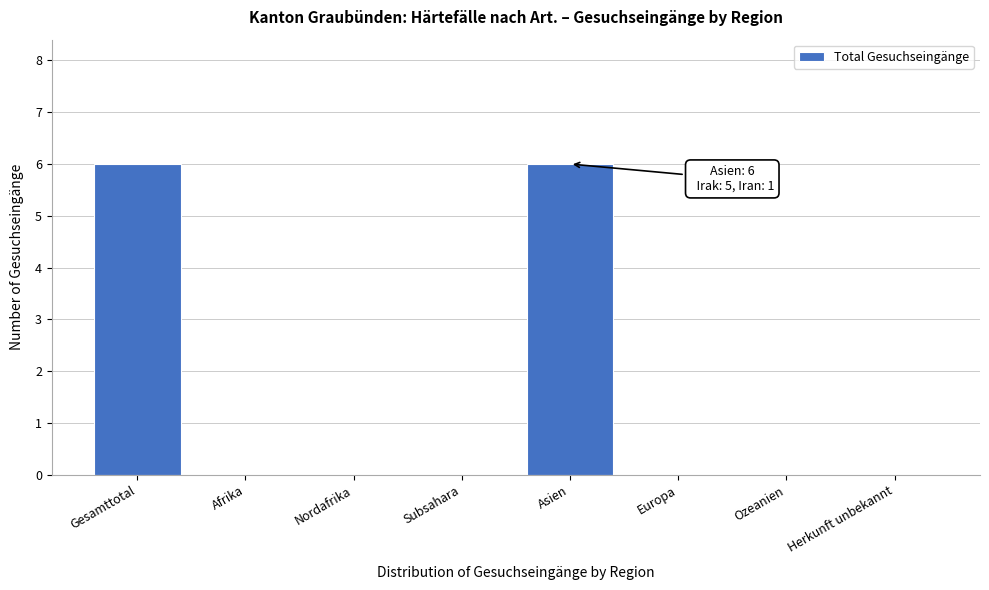

Reading left to right, what are all the values shown in this chart?

Gesamttotal=6	Afrika=0	Nordafrika=0	Subsahara=0	Asien=6	Europa=0	Ozeanien=0	Herkunft unbekannt=0